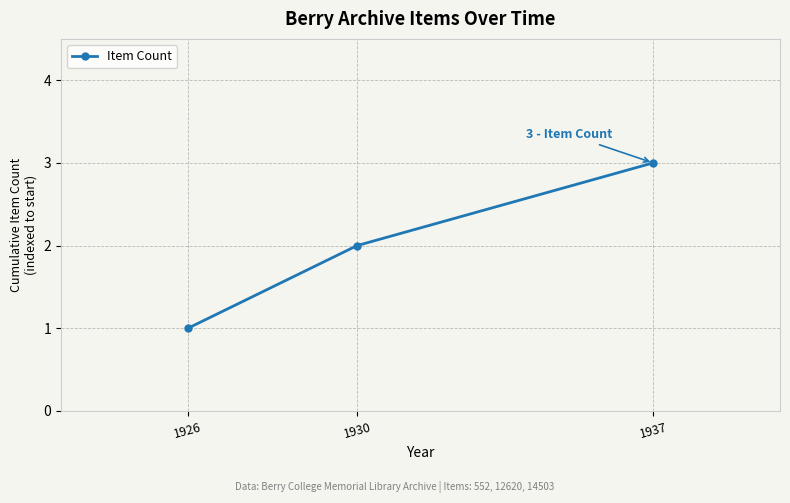

What is the change in value from 1930 to 1937?

+1